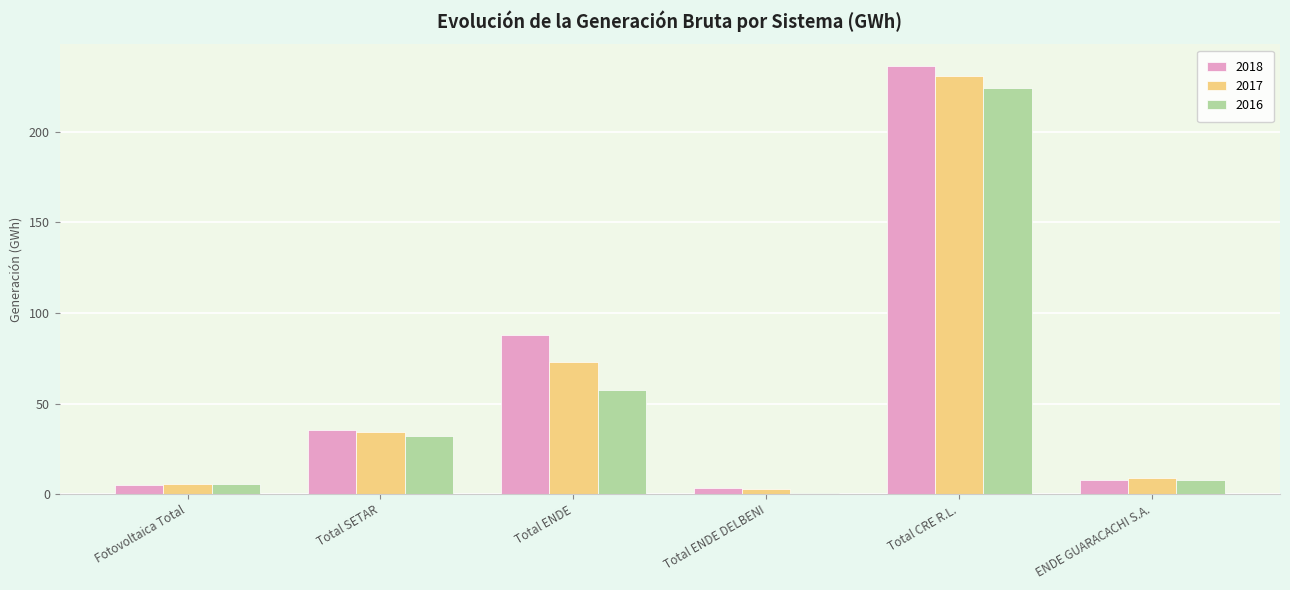

At which label does 2018 first exceed 35?

Total SETAR